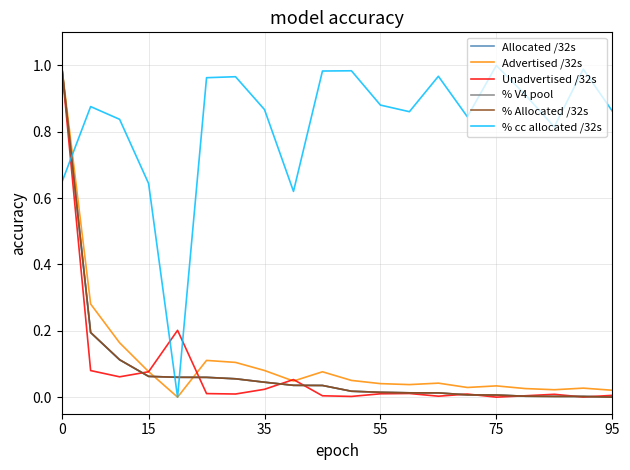

What are all the series names shown in the legend?

Allocated /32s, Advertised /32s, Unadvertised /32s, % V4 pool, % Allocated /32s, % cc allocated /32s